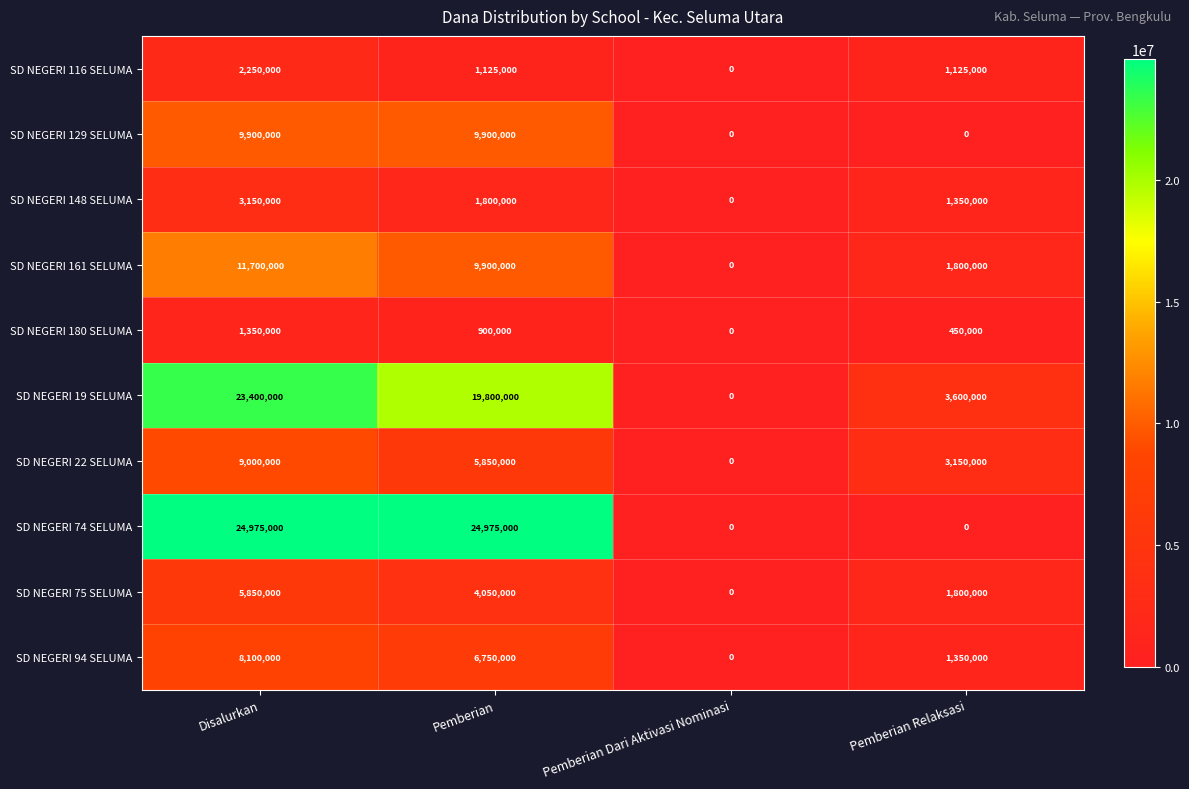

Which series has the widest spread of values?

SD NEGERI 74 SELUMA